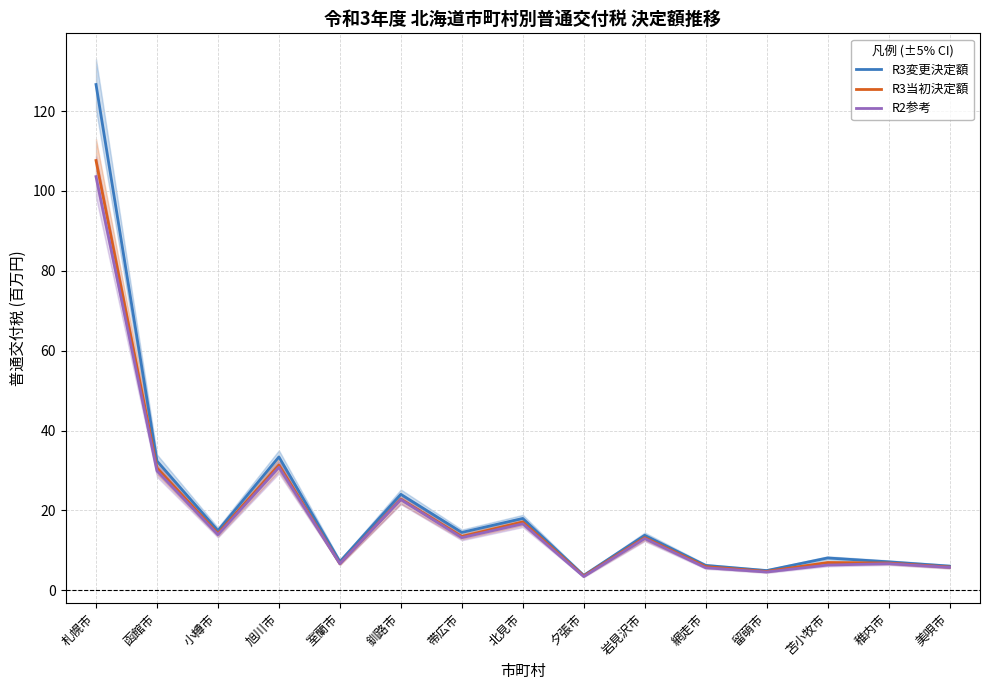

True or false: R3変更決定額 has more than 0 points higher than both neighbors.

True